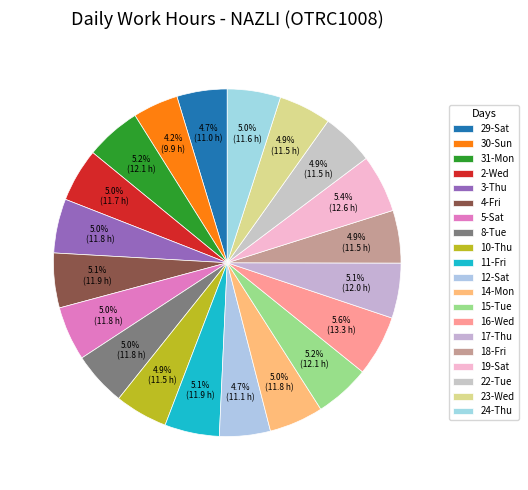

How many slices are in this pie chart?

20